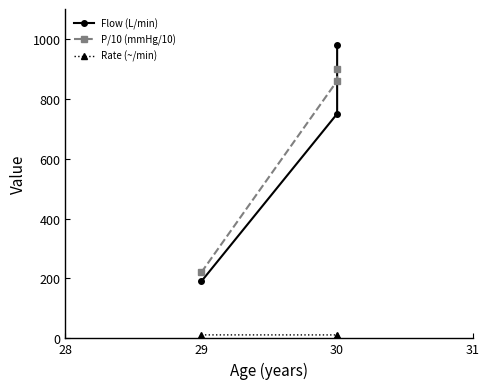

What are all the series names shown in the legend?

Flow (L/min), P/10 (mmHg/10), Rate (~/min)